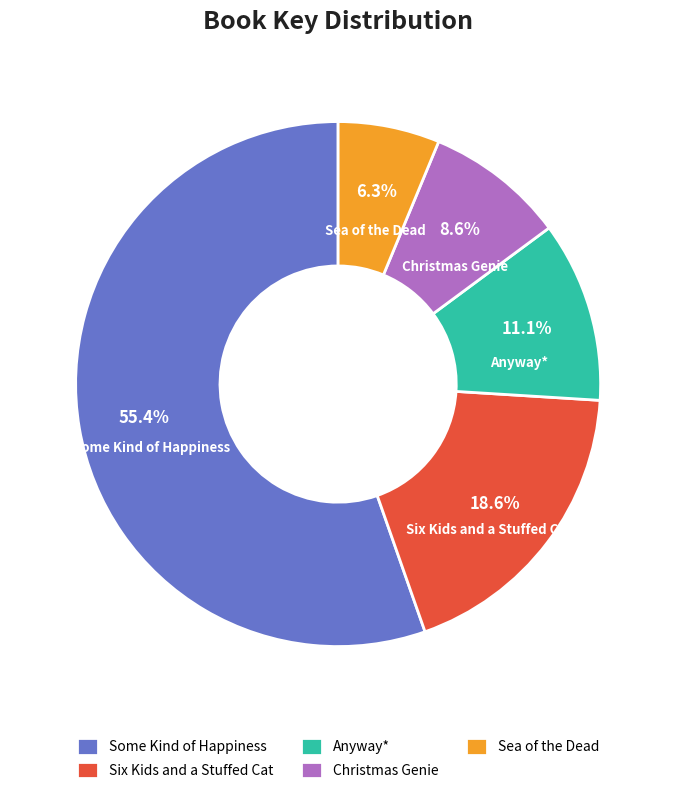

Does any single category account for the majority?

Yes